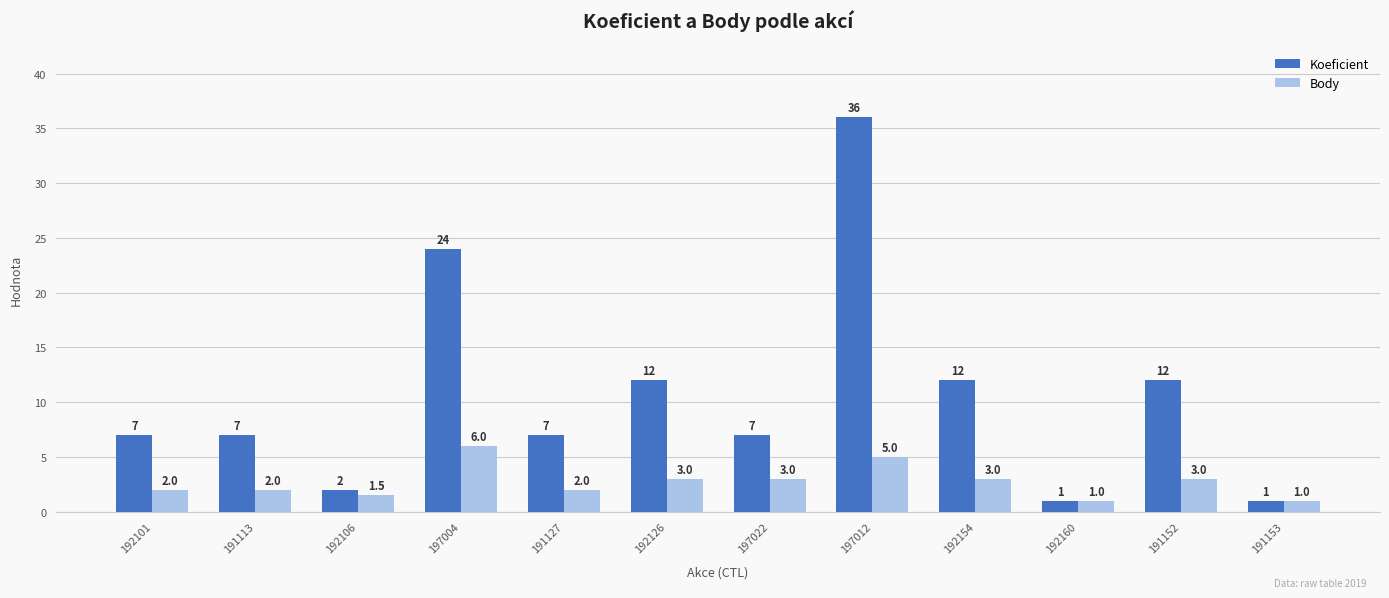

What is the difference between the highest and lowest values at 197022?

4.0